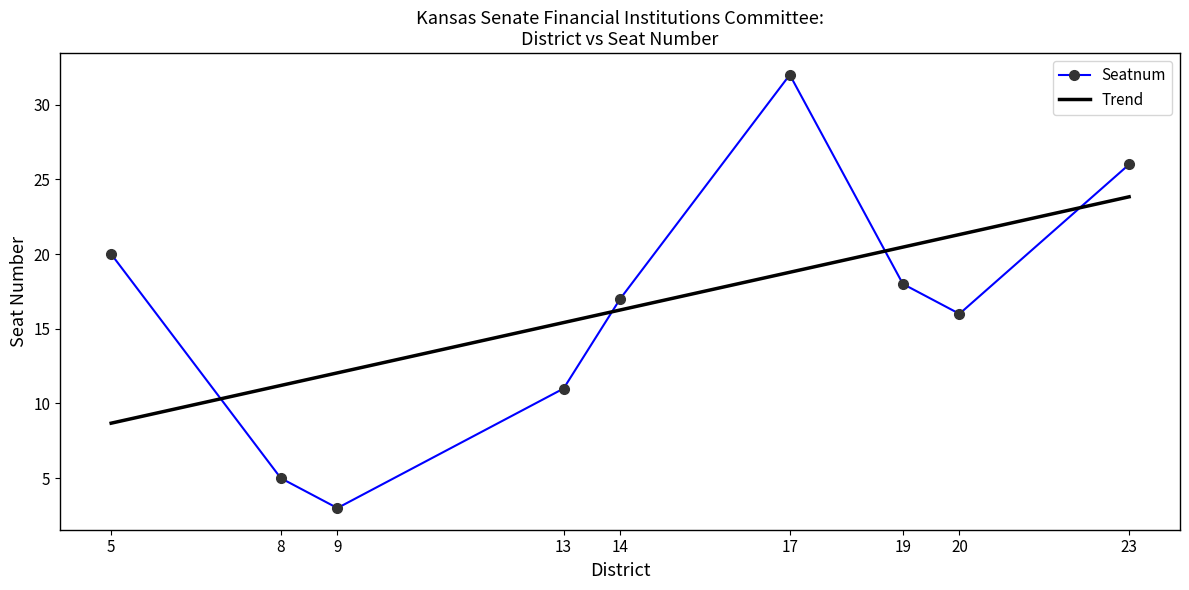

The chart shows a value of 26 at 23. True or false?

True